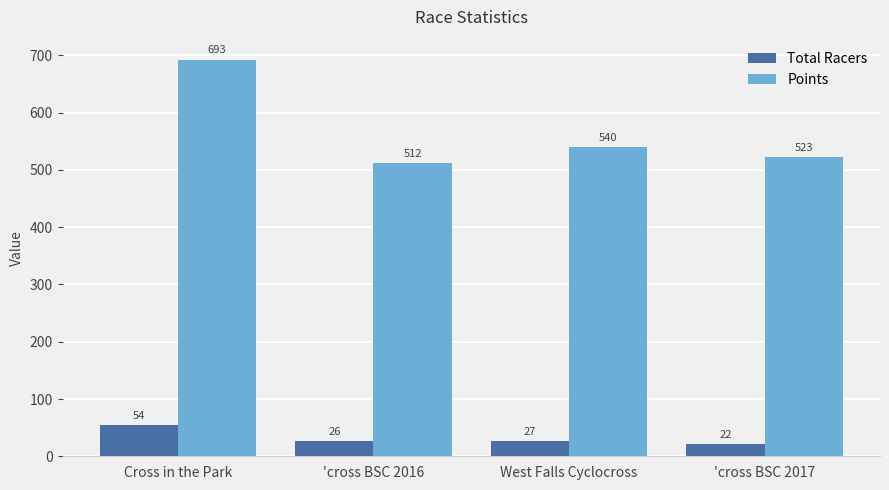

What position from the right is Cross in the Park?

4